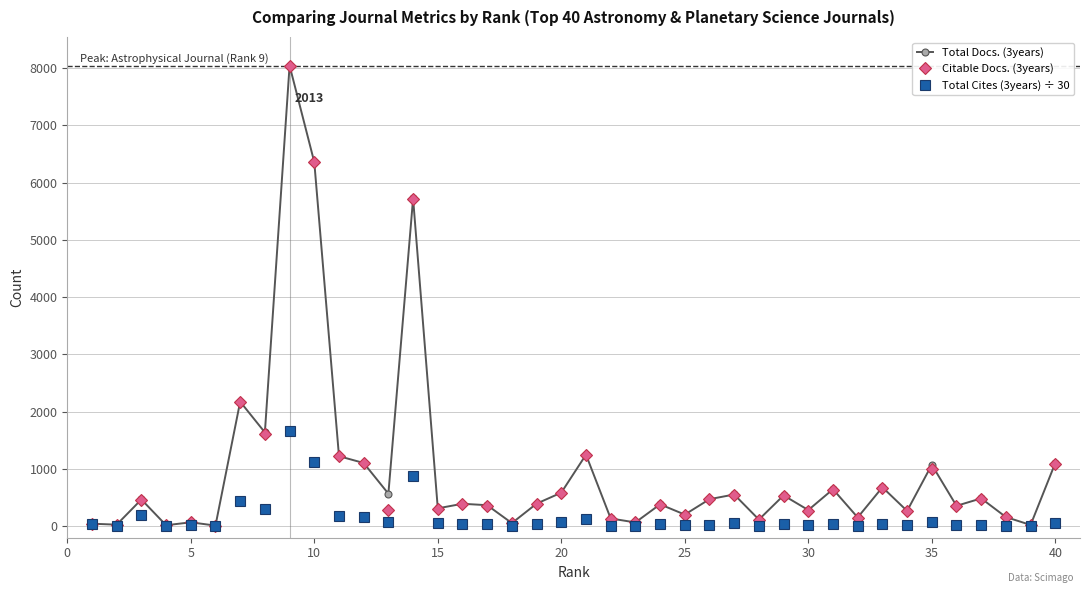

What is the greatest value displayed?

8045.0